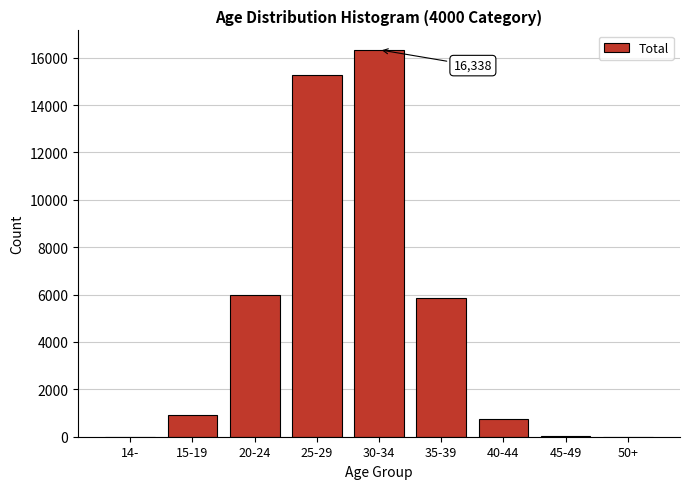

Which label corresponds to the largest value in the chart?

30-34